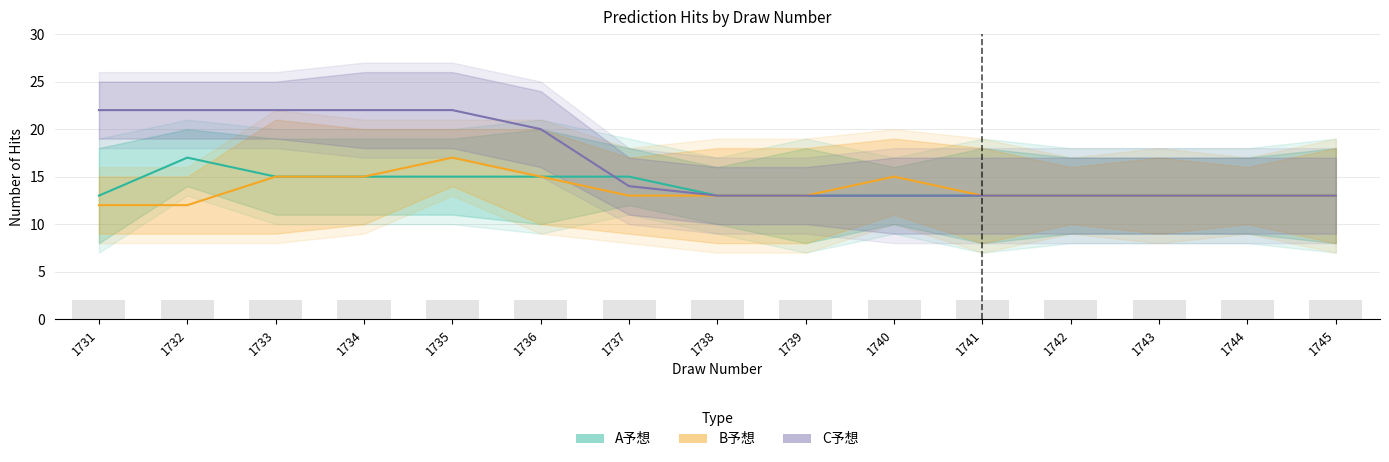

At which category is the sum across all series the highest?

1735